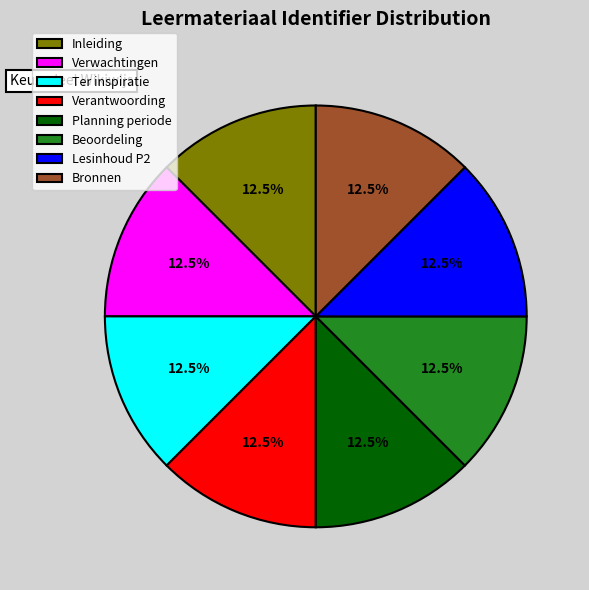

The Verantwoording slice represents 21% of the pie. True or false?

False